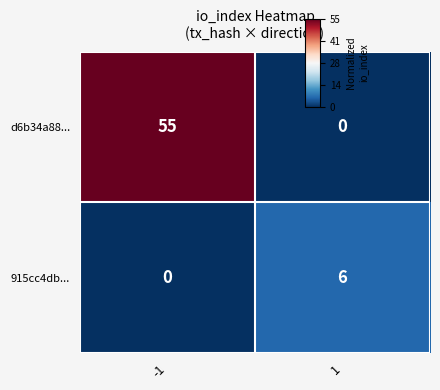

What is the greatest value displayed?

55